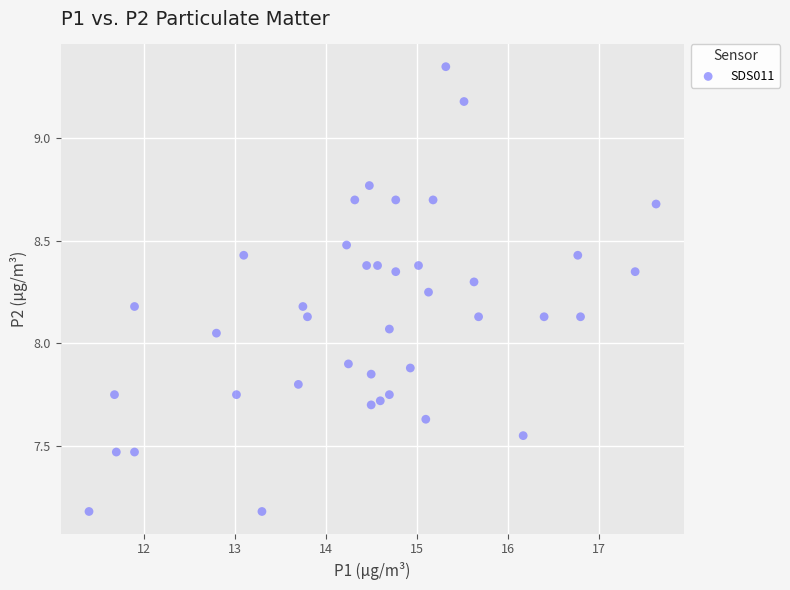

What is the range of X values (max minus min)?

6.2